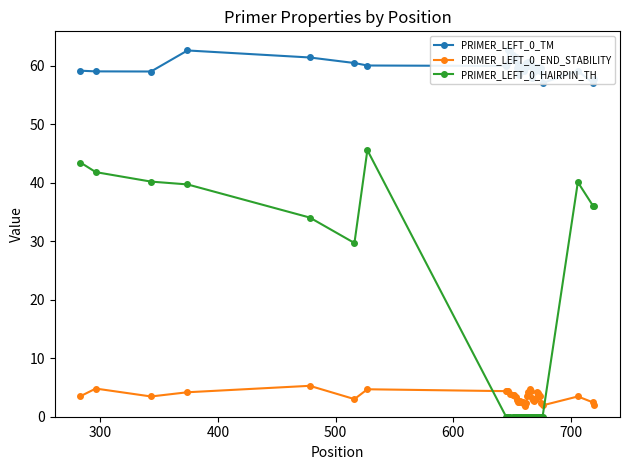

True or false: PRIMER_LEFT_0_END_STABILITY and PRIMER_LEFT_0_TM intersect in this chart.

False